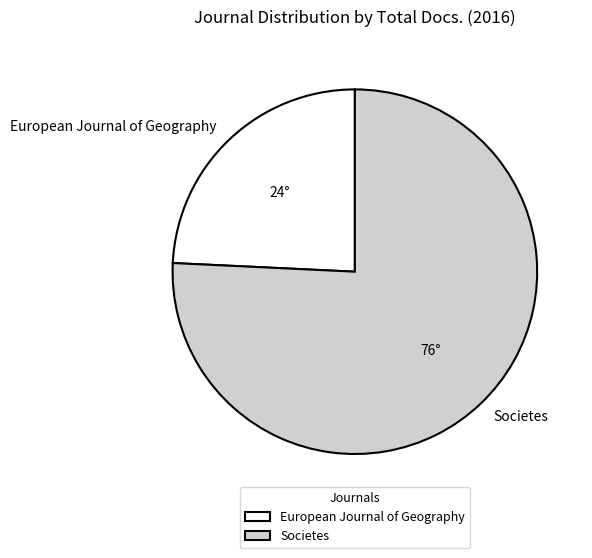

Is it true that European Journal of Geography is 24% of the pie?

True